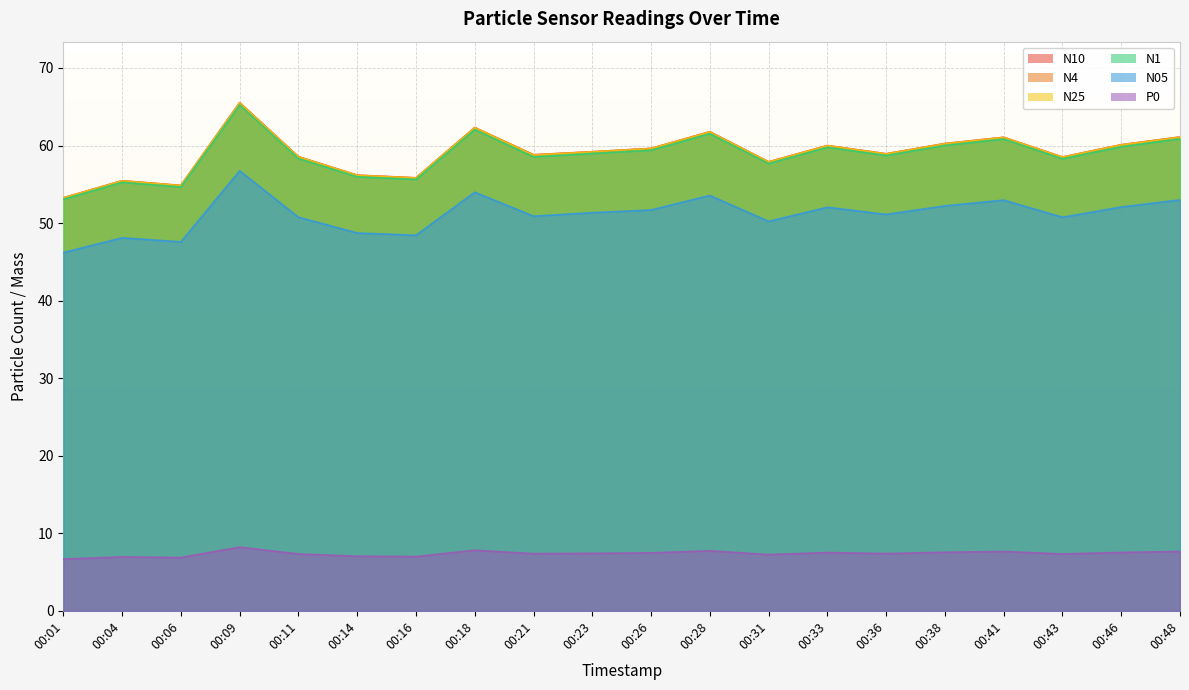

What is the difference between the highest and lowest values at 00:33?

52.5